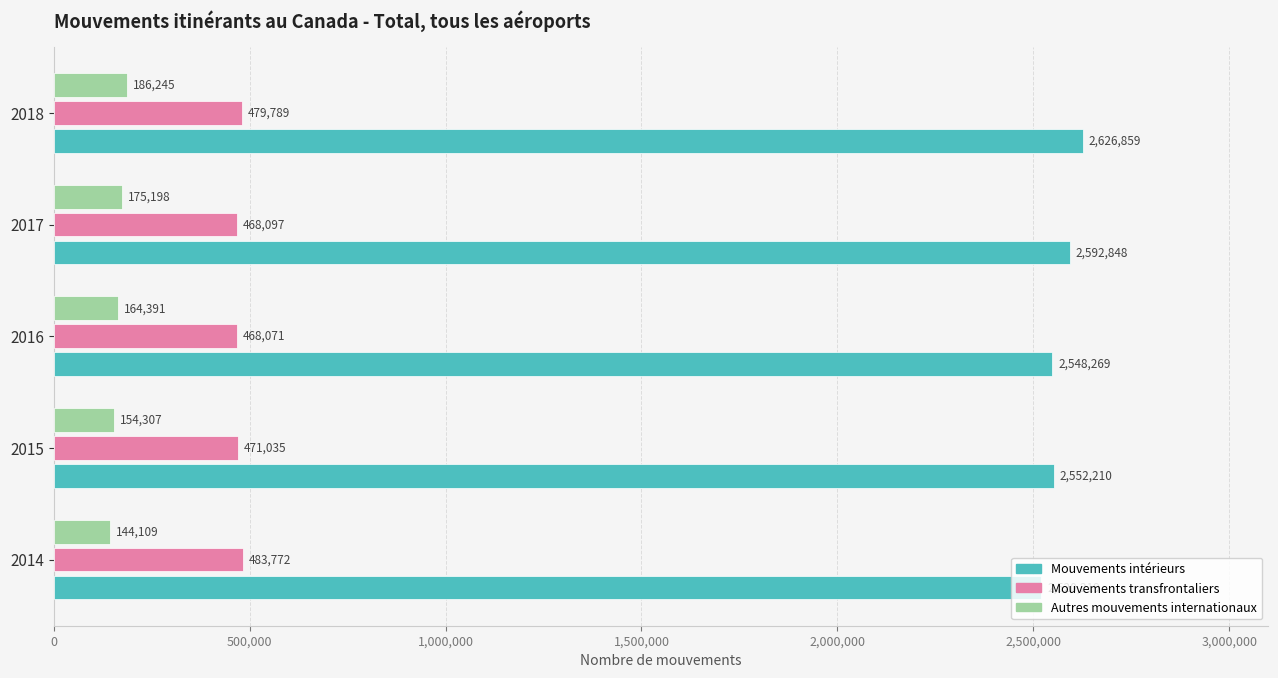

What is the difference between the maximum and minimum values in the Autres mouvements internationaux series?

42136